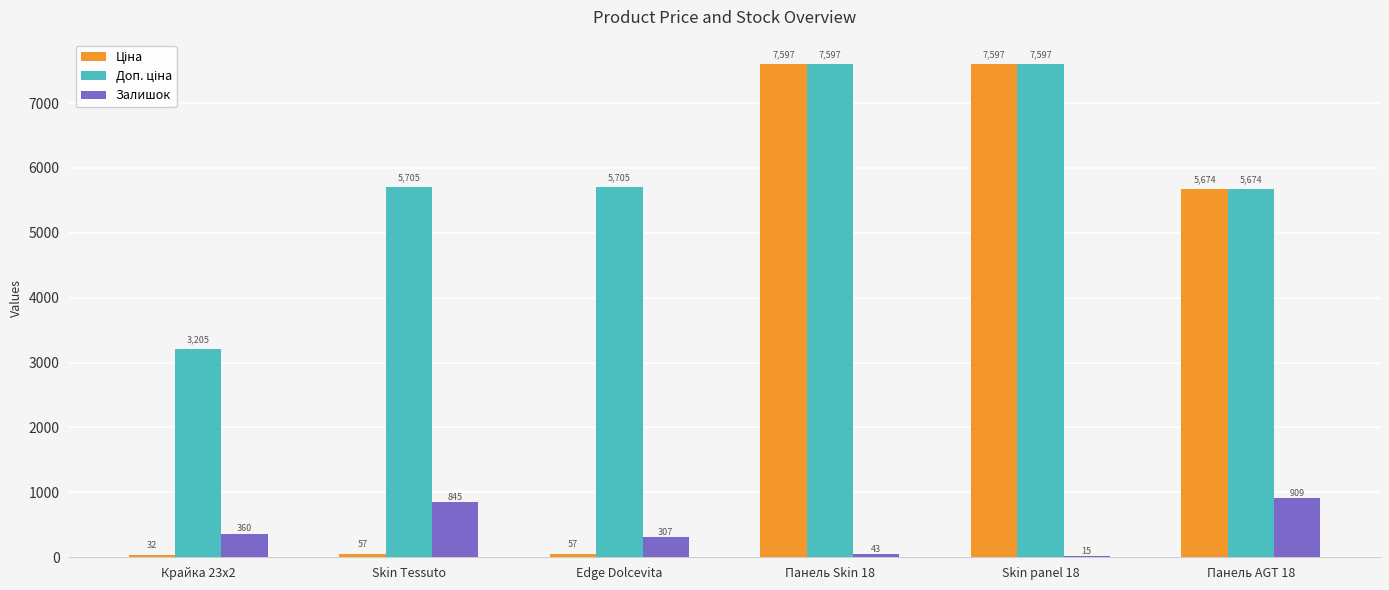

How many categories are shown in the chart?

6